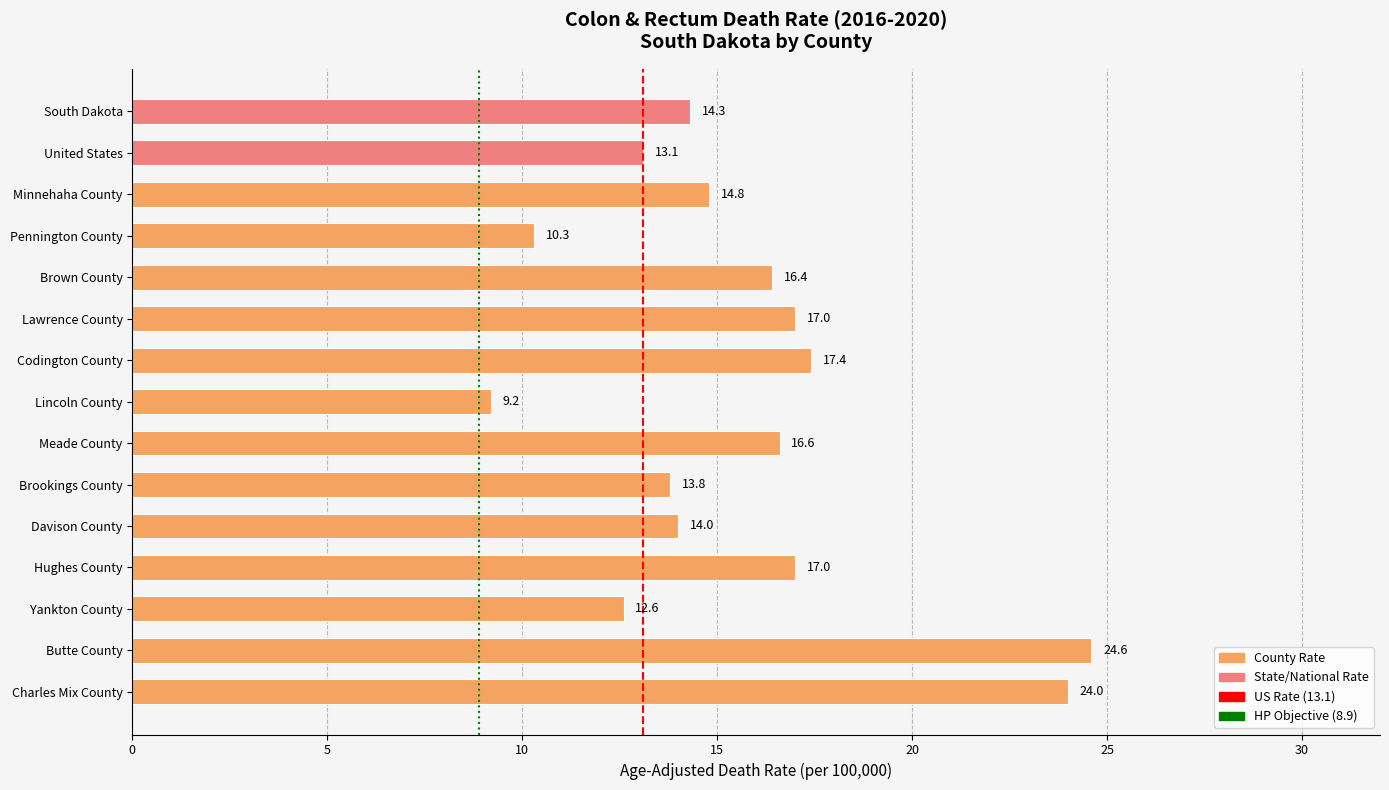

Does the chart contain any negative values?

No